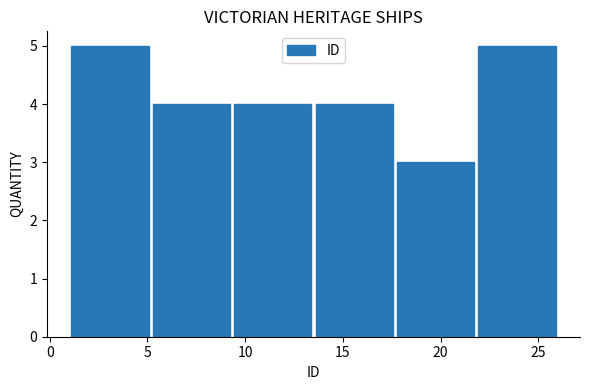

Reading left to right, transcribe this chart: for each bar, give the range it covers on the x-axis and its height. Neither the bar edges nor the heights are printed on the chart, so give them approximately, as read against the axes.

1.0 to 5.0: 5
5.0 to 9.5: 4
9.5 to 13.5: 4
13.5 to 17.5: 4
17.5 to 22.0: 3
22.0 to 26.0: 5